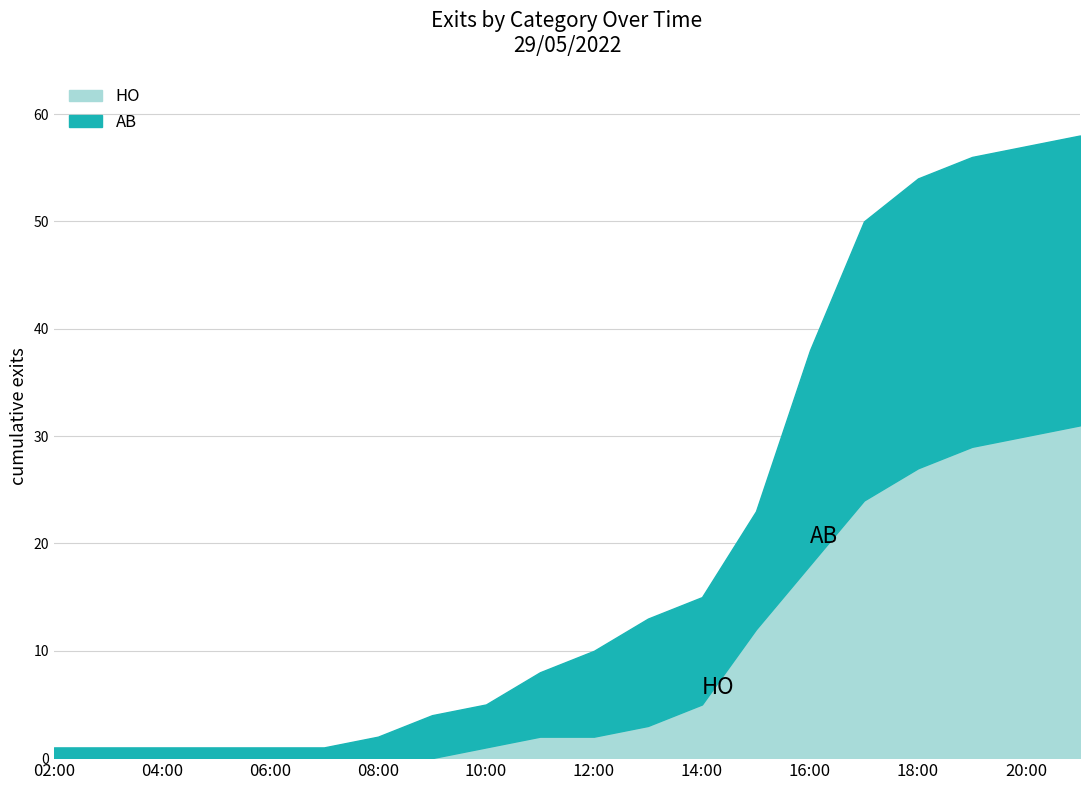

What is the maximum value for HO?

31